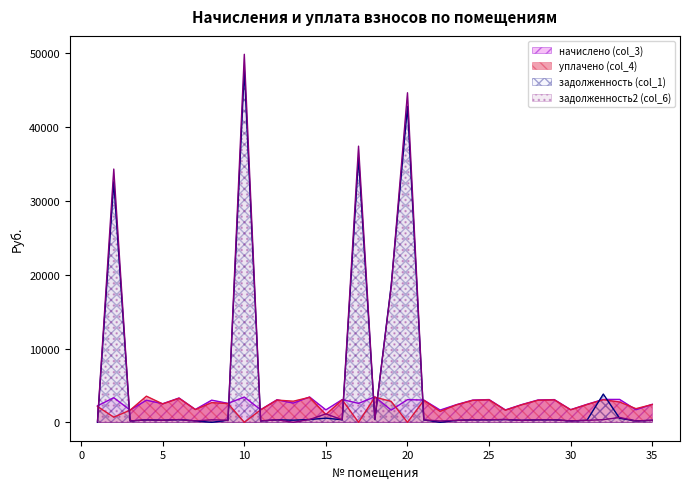

Which series has the largest total across all categories?

задолженность2 (col_6)